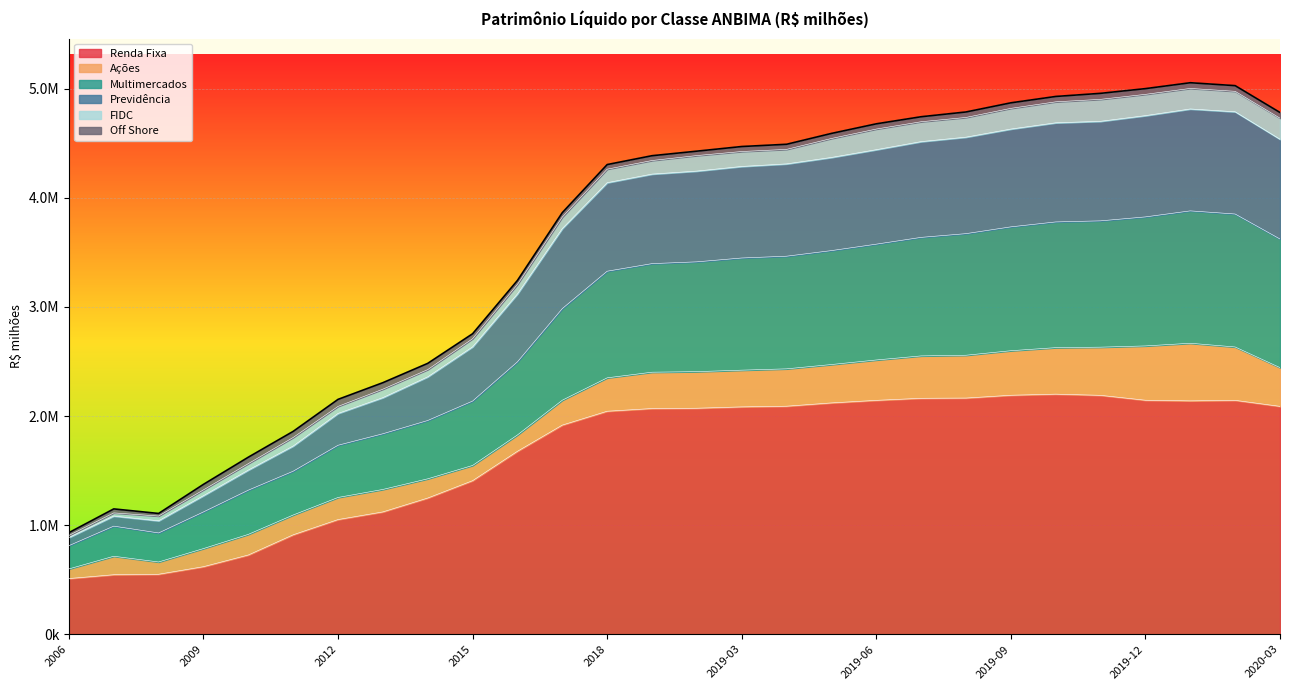

True or false: Previdência and Renda Fixa intersect in this chart.

False